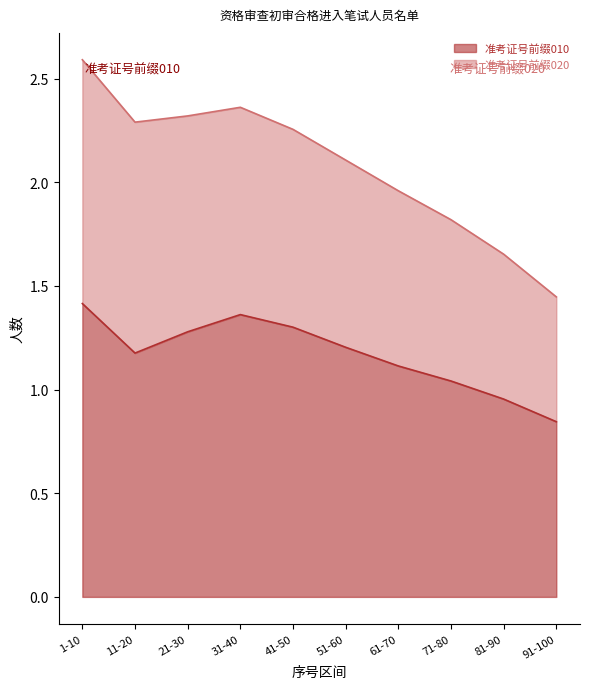

What is the average value?

1.2